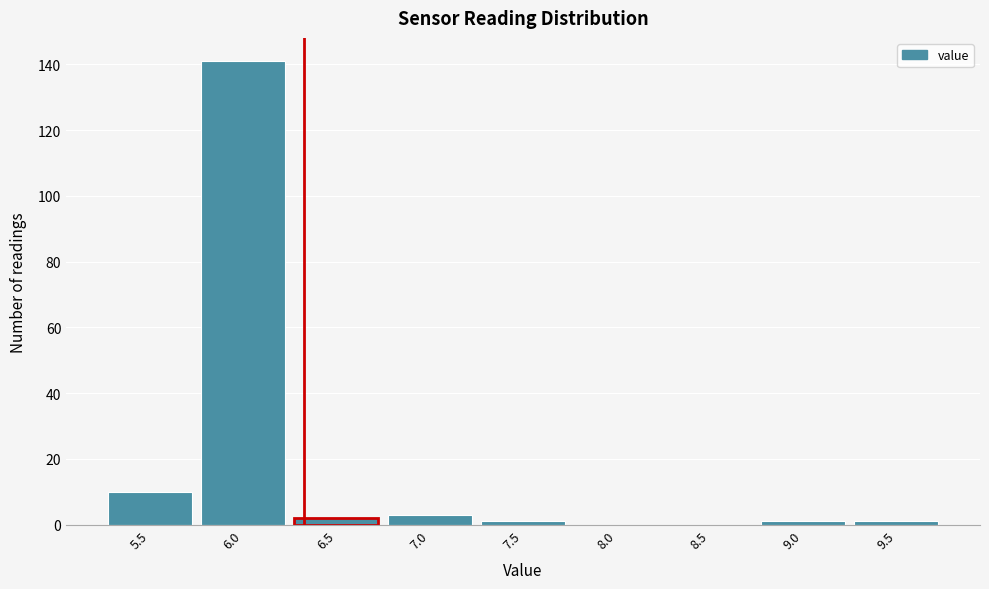

Reading right to left, transcribe all the data shown in this chart.

9.5=1	9.0=1	8.5=0	8.0=0	7.5=1	7.0=3	6.5=2	6.0=141	5.5=10